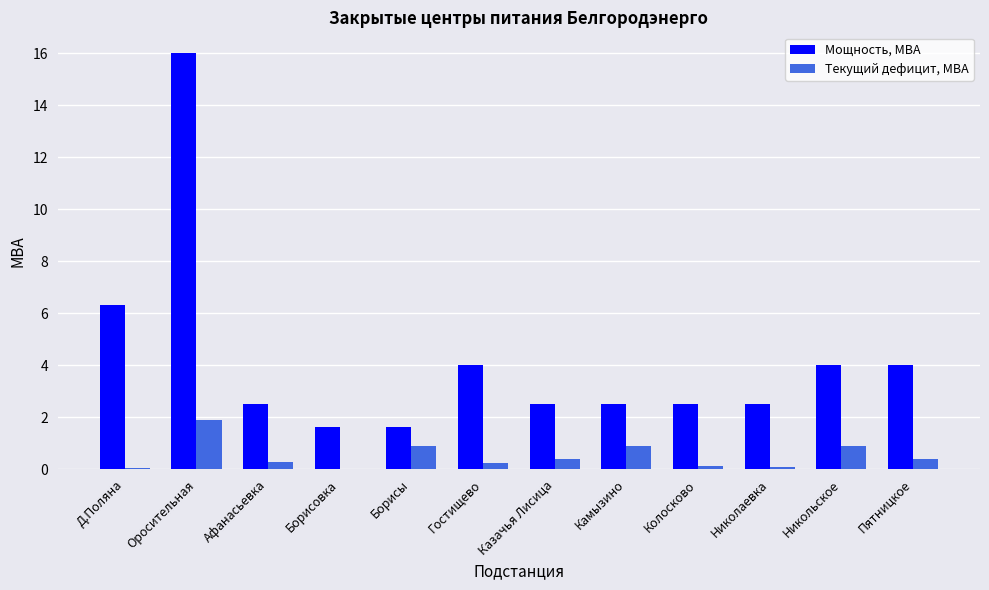

Where is Мощность, МВА nearest to the value 8?

Д.Поляна